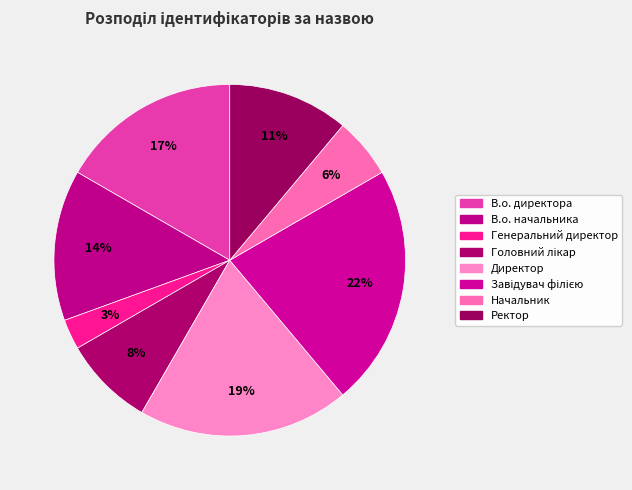

Count the number of slices in the pie.

8